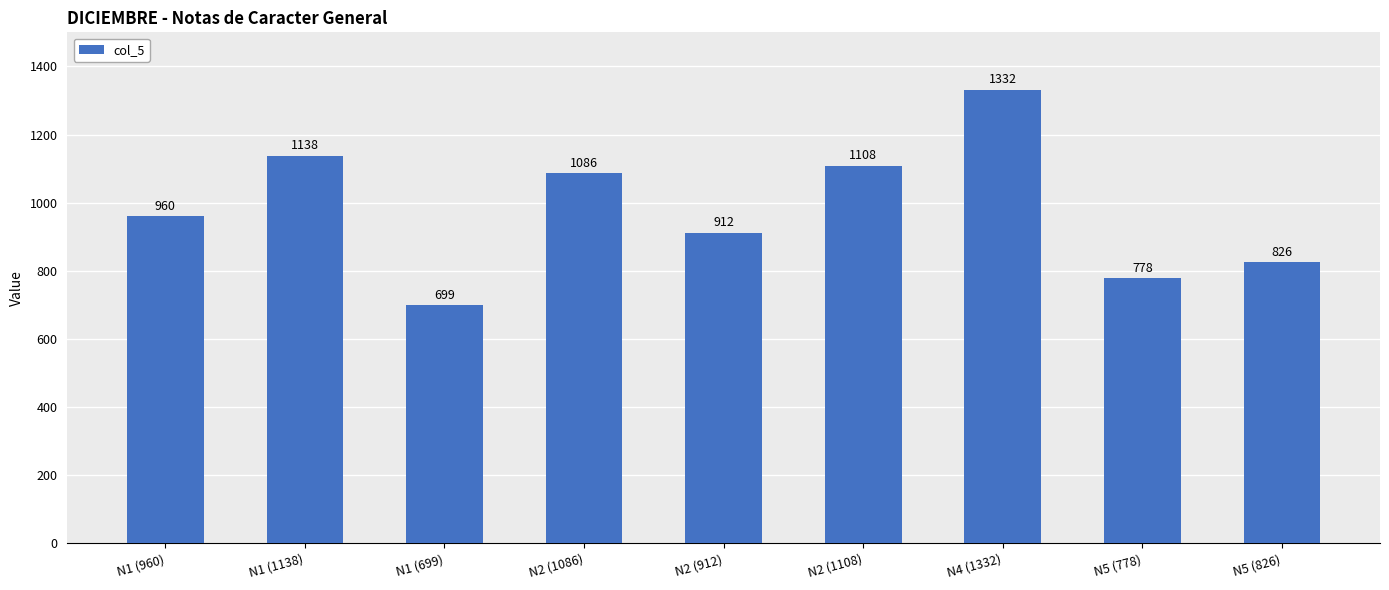

What is the sum of the values at N1 (1138) and N1 (960)?

2098